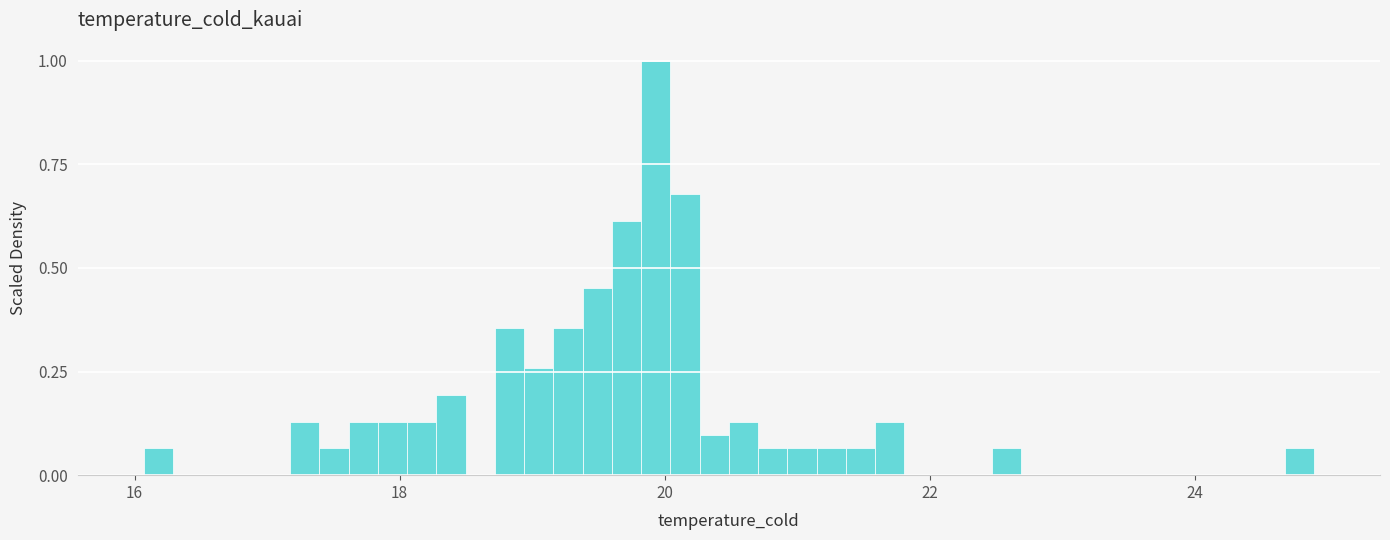

Read against the x-axis, roughly where is the centre of the tallest bar?

20.0